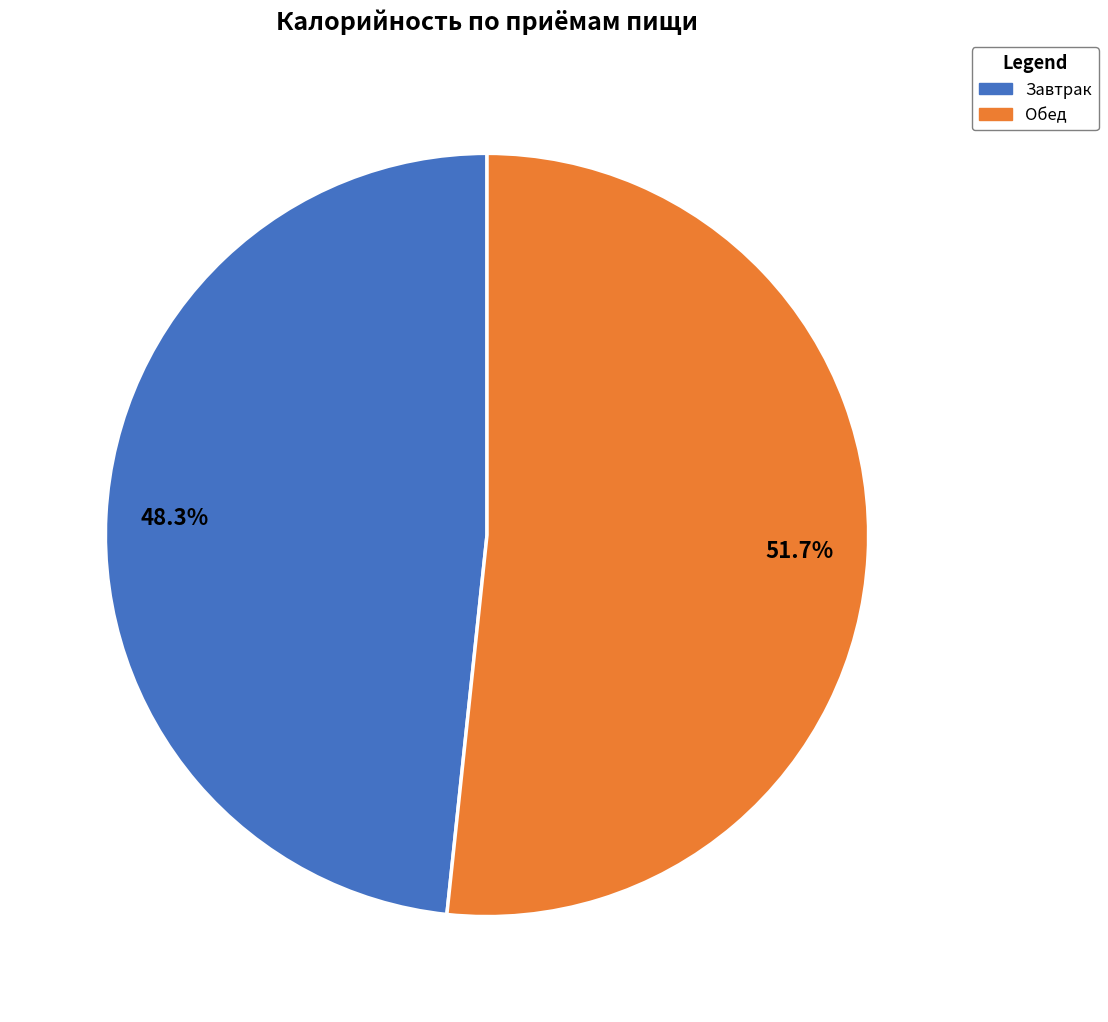

Is the sum of Обед and Завтрак greater than half?

Yes